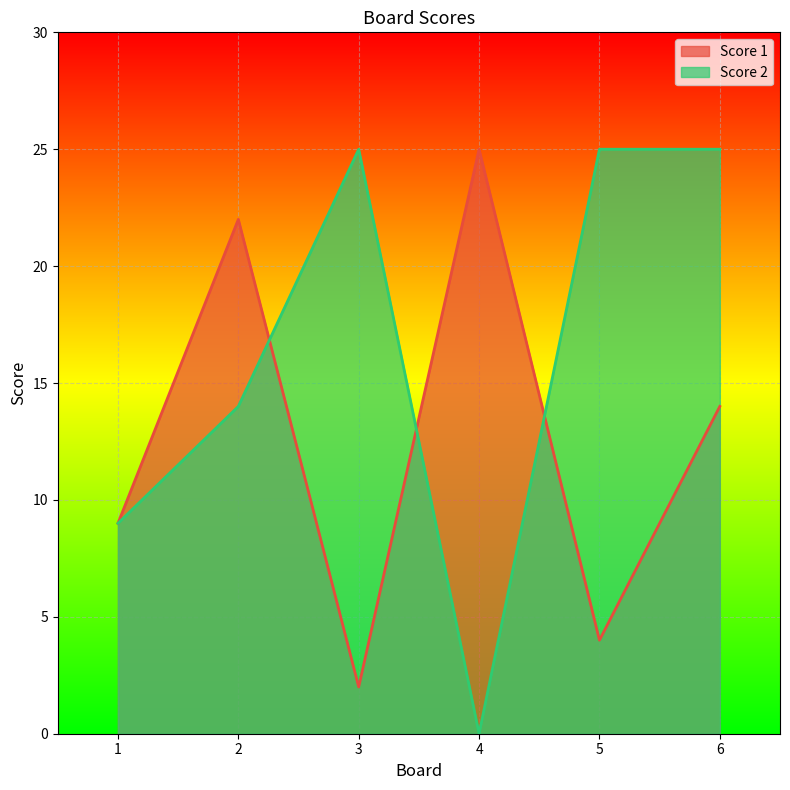

What are all the series names shown in the legend?

Score 1, Score 2